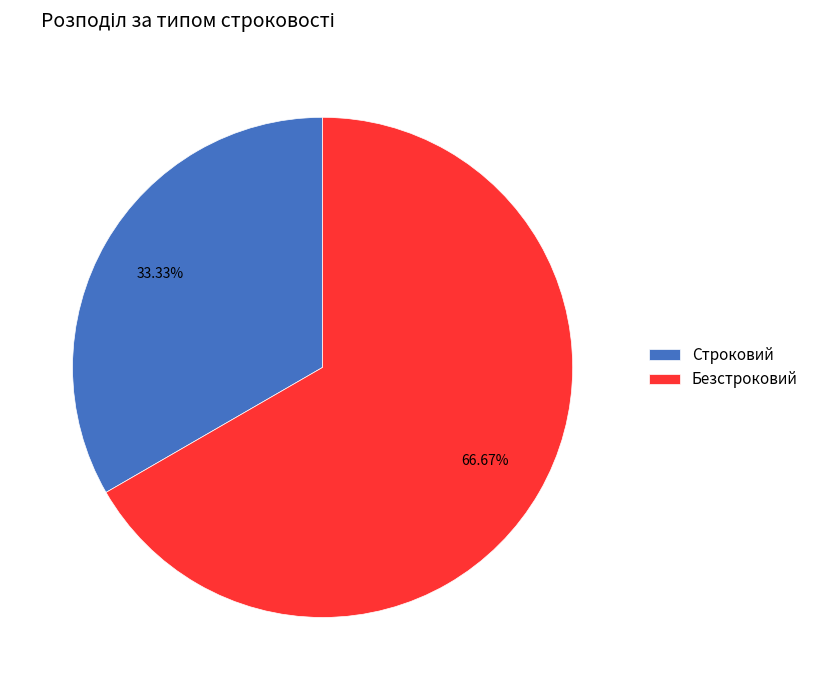

To the nearest percent, what is the average slice percentage?

50%